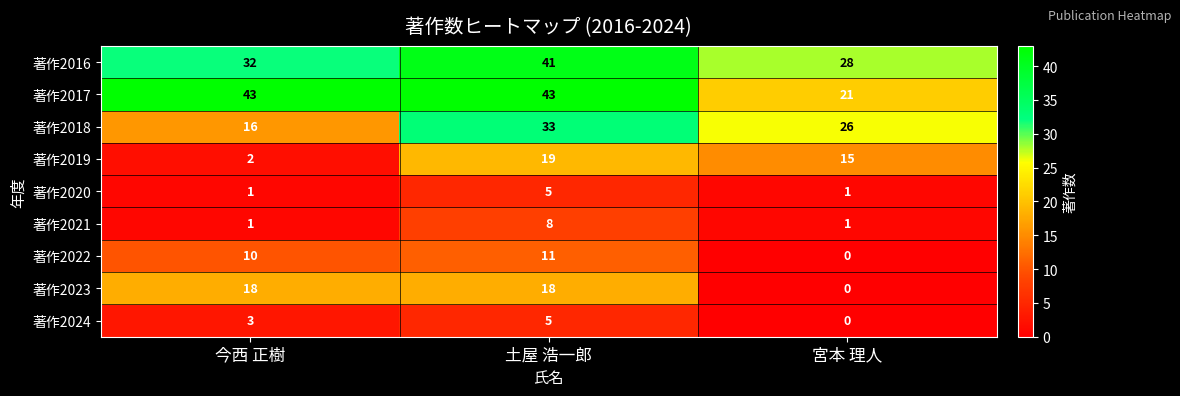

At which category is the sum across all series the highest?

土屋 浩一郎